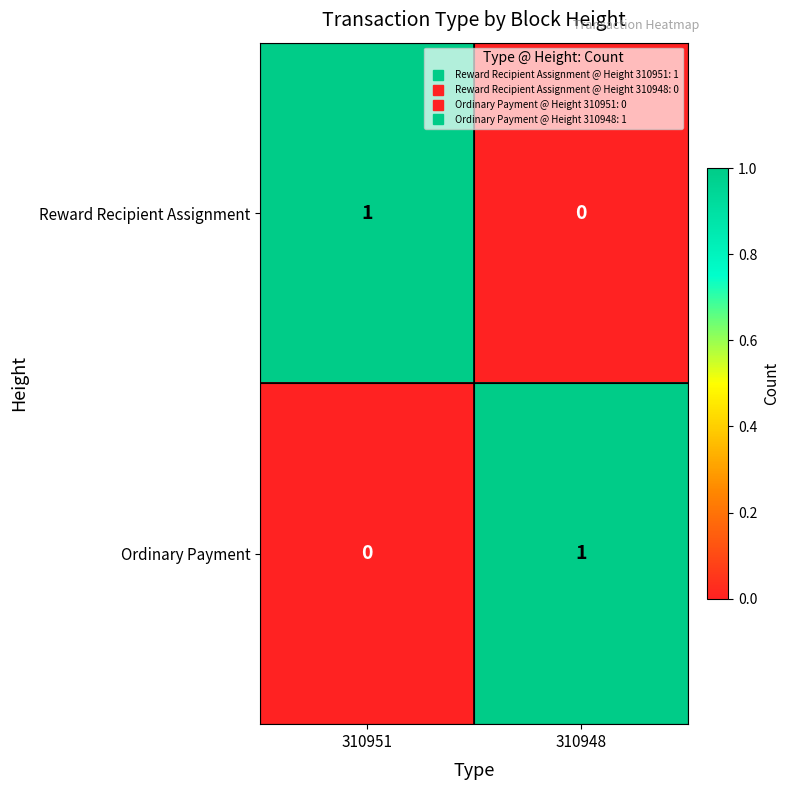

How many distinct data groups are displayed?

2